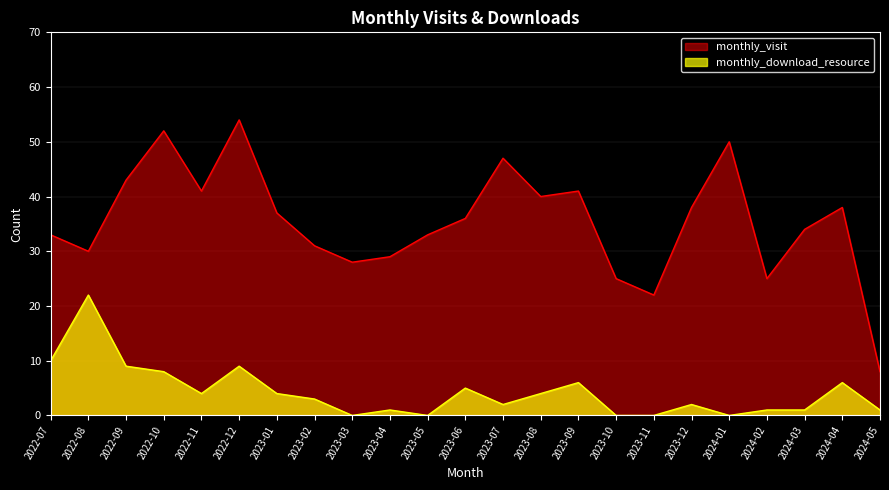

How many distinct data groups are displayed?

2